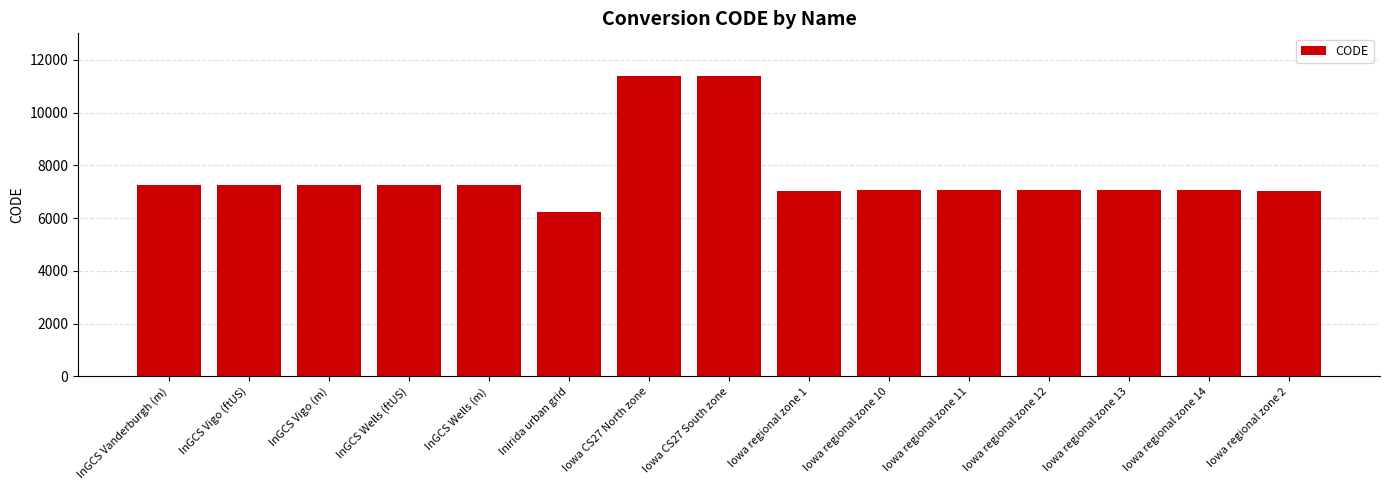

What is the ratio of the value at Inirida urban grid to the value at InGCS Wells (m)?

0.9